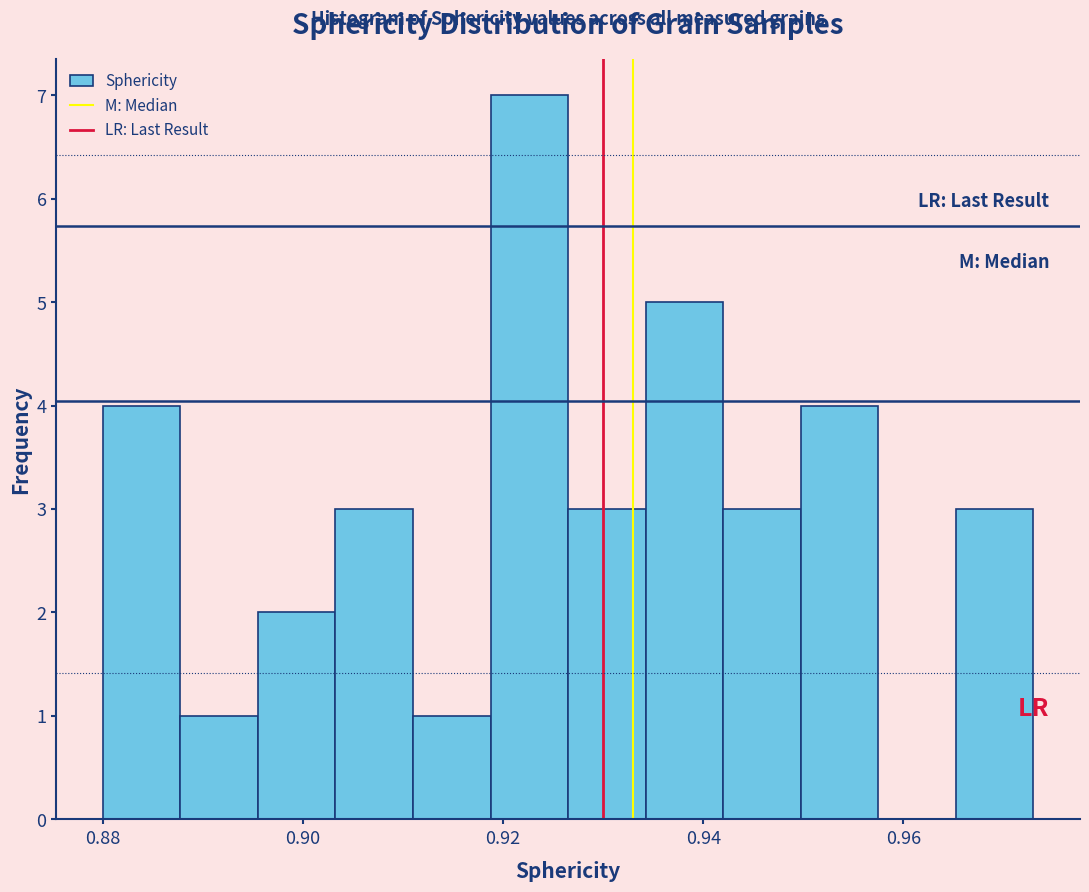

Around what value on the x-axis is the tallest bar? Give the approximate position of its centre, as read against the axis.

0.922